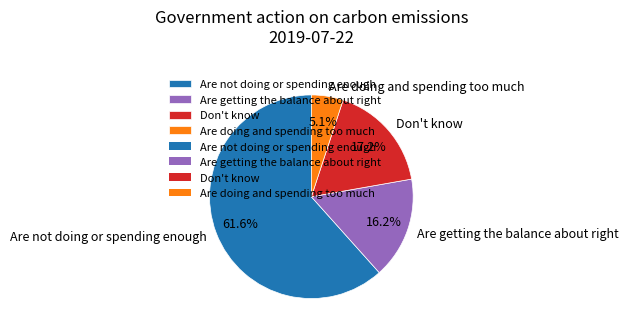

Which slice represents more than half of the pie?

Are not doing or spending enough